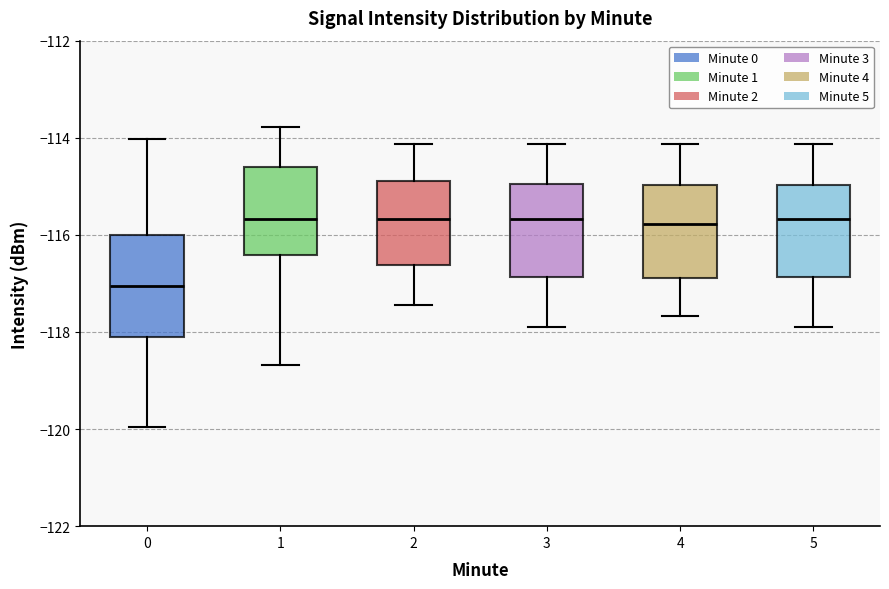

Where does the upper whisker of the box at x = 3 end on the y-axis? The values are not printed on the chart, so give them approximately, as read against the axis.

-114.2